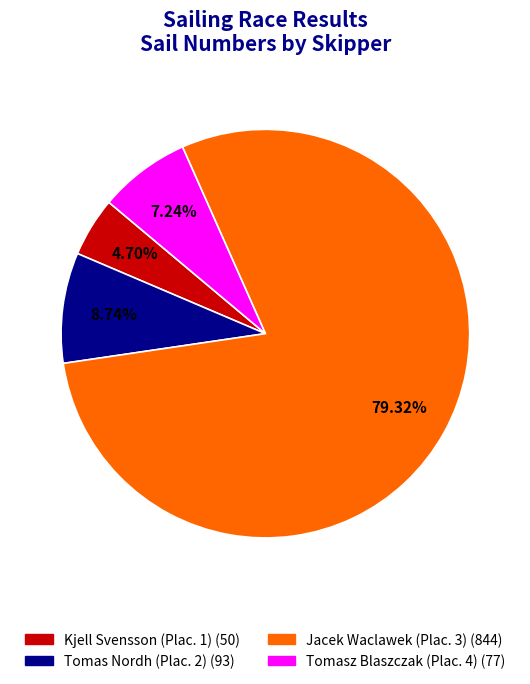

To the nearest percent, what is the average slice percentage?

25%